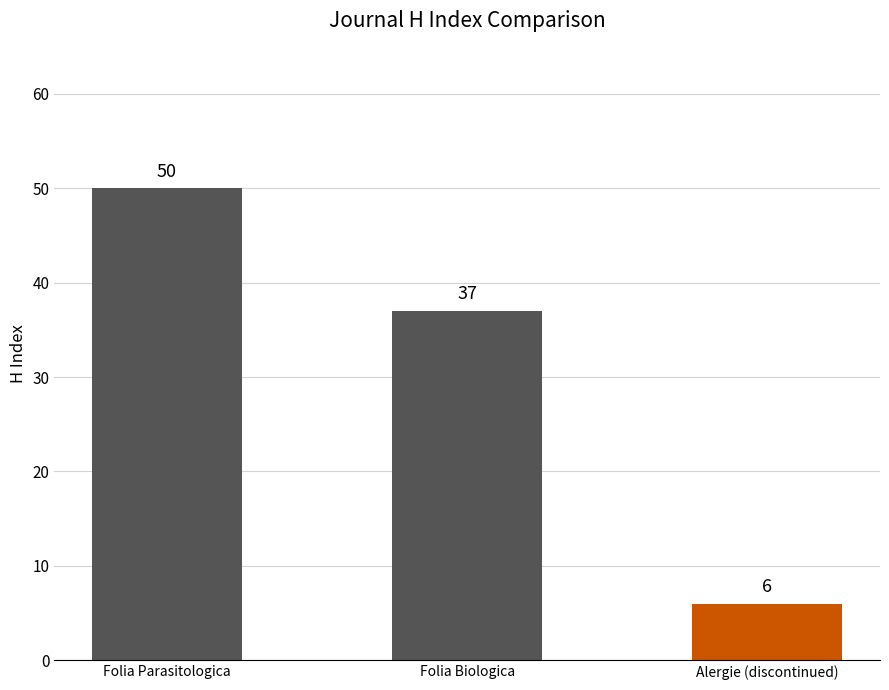

At which category does the chart reach its peak across all series?

Folia Parasitologica